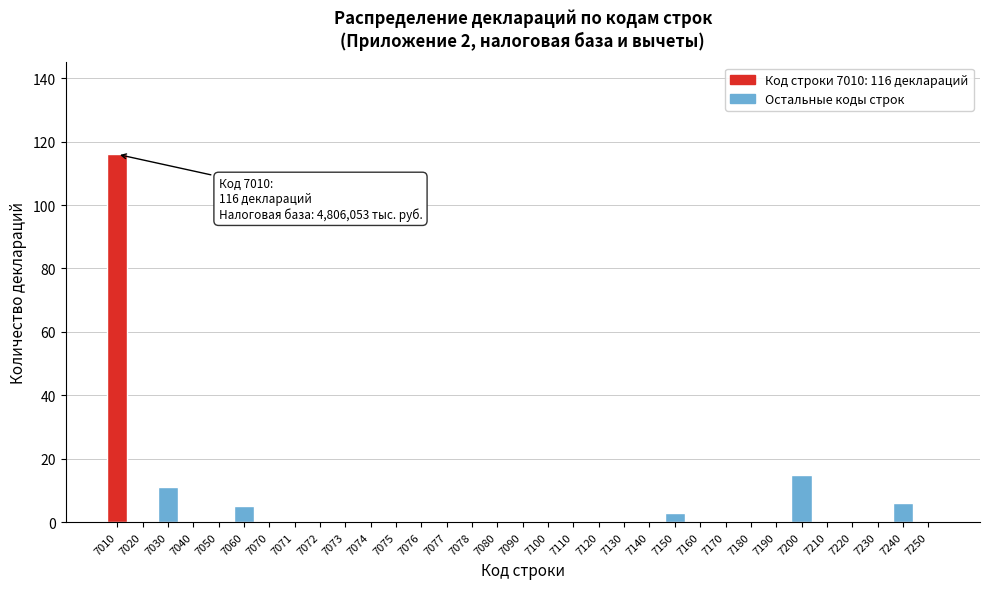

What is the sum of all values?

156